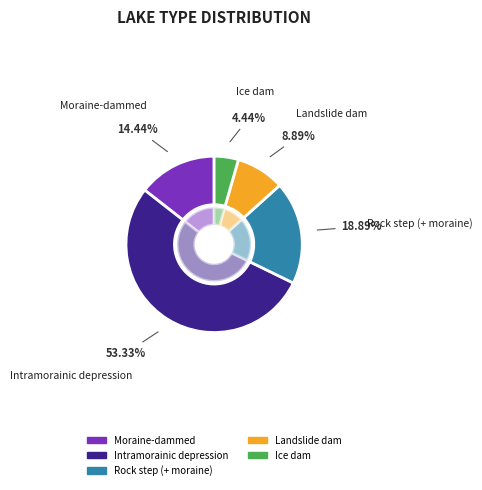

Is there any slice that represents more than half of the pie?

Yes